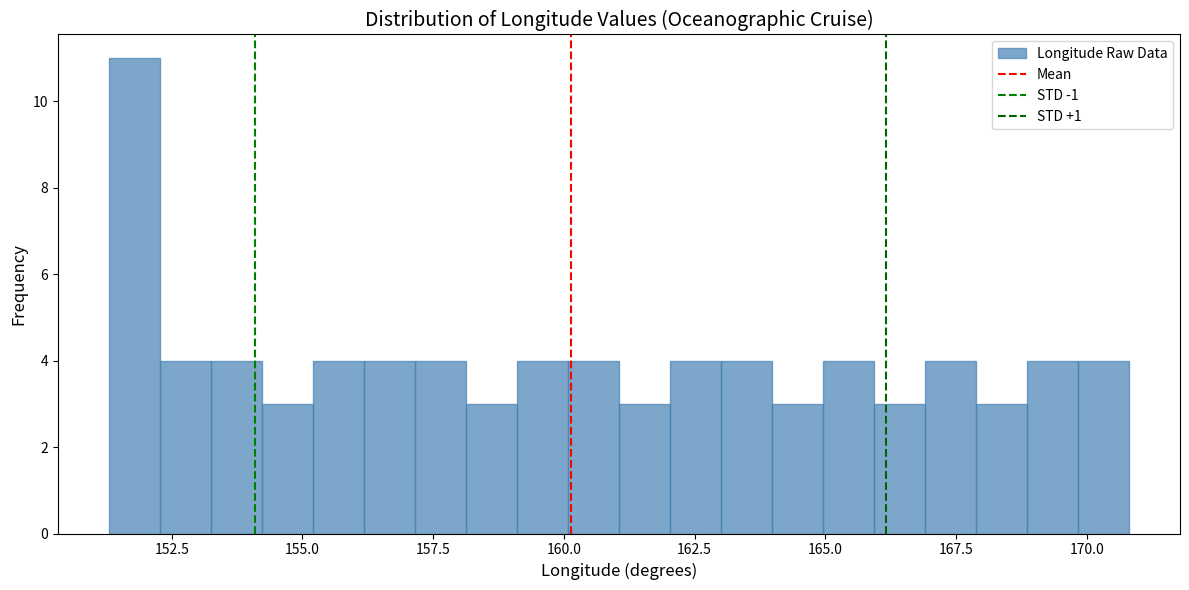

Around what value on the x-axis is the tallest bar? Give the approximate position of its centre, as read against the axis.

152.0